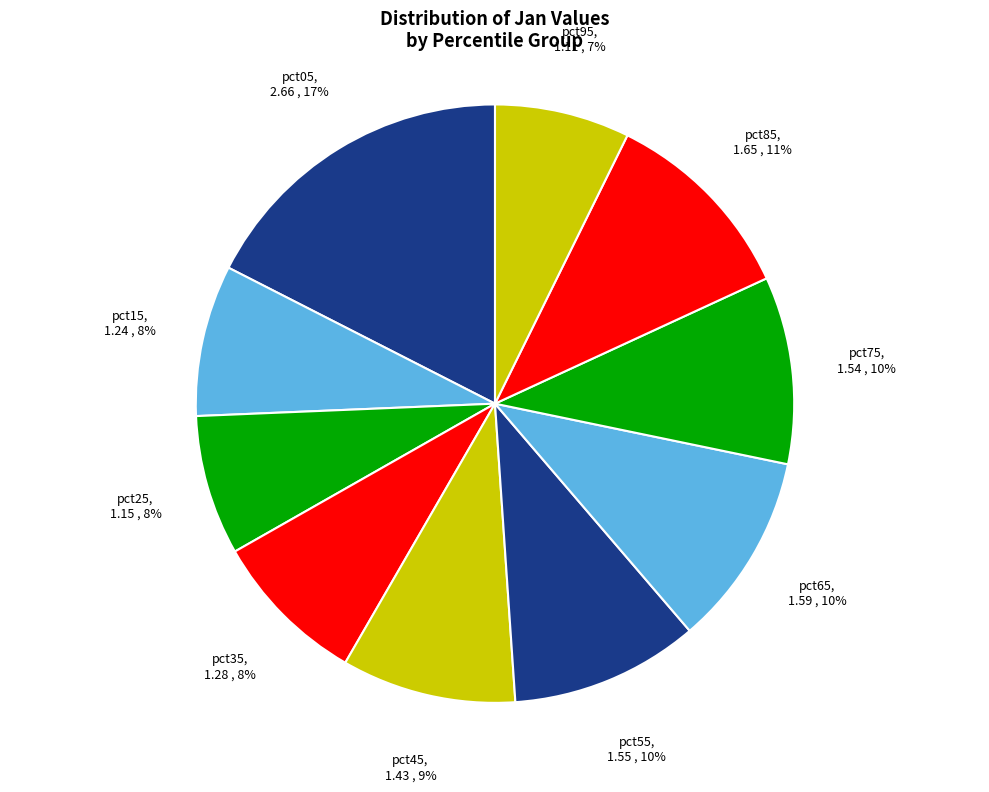

How many slices are in this pie chart?

10